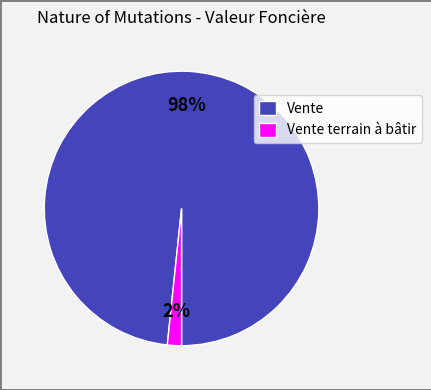

Which has a higher value, Vente terrain à bâtir or Vente?

Vente